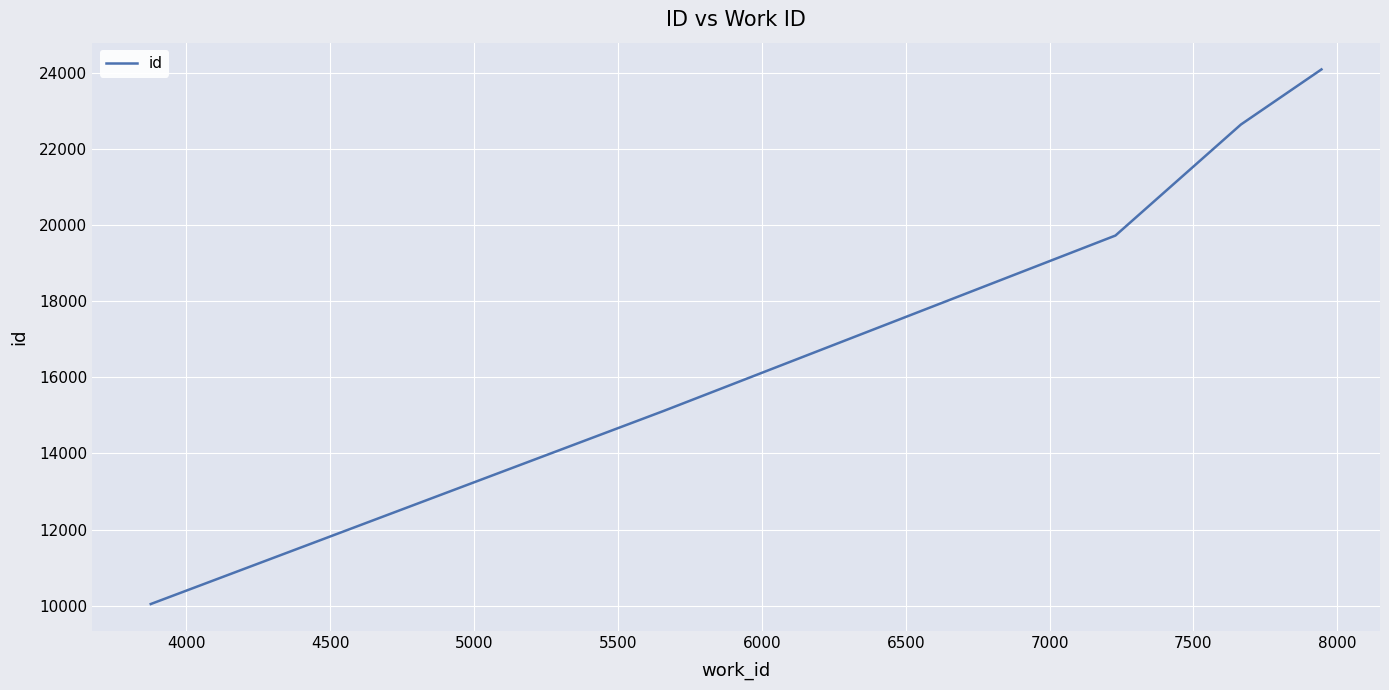

What is the difference between the maximum and minimum values?

14043